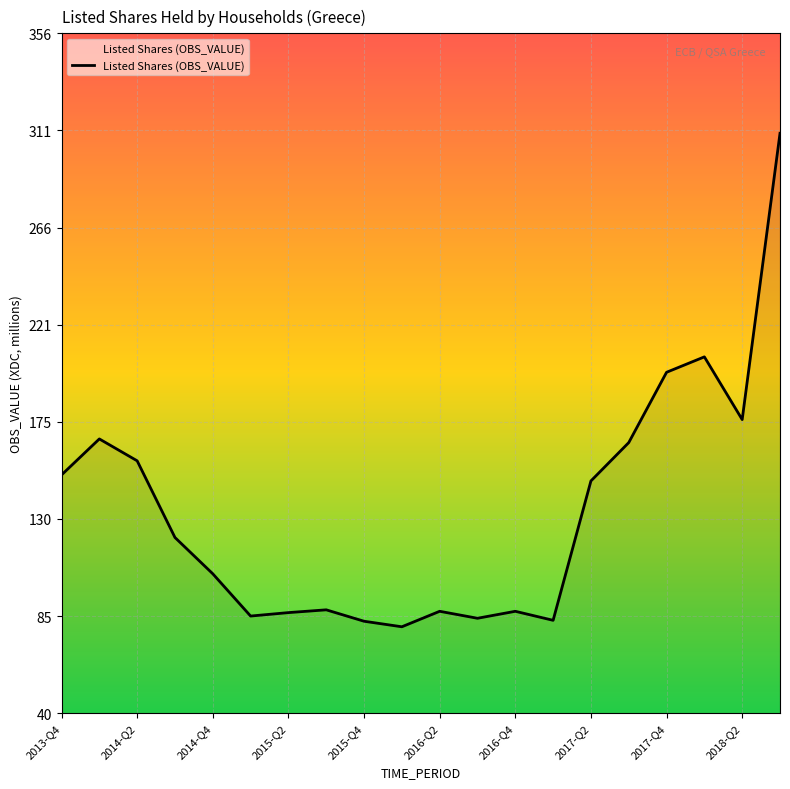

What is the maximum value shown in the chart?

309.4